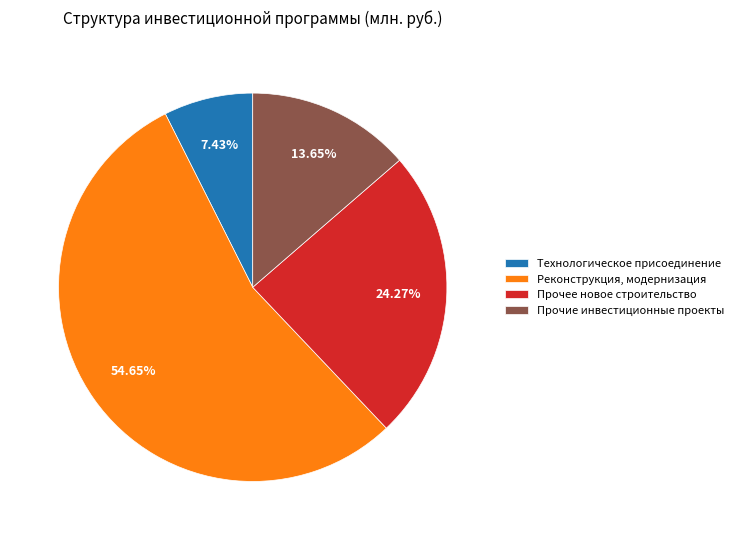

Rank the categories by value from highest to lowest.

Реконструкция, модернизация, Прочее новое строительство, Прочие инвестиционные проекты, Технологическое присоединение